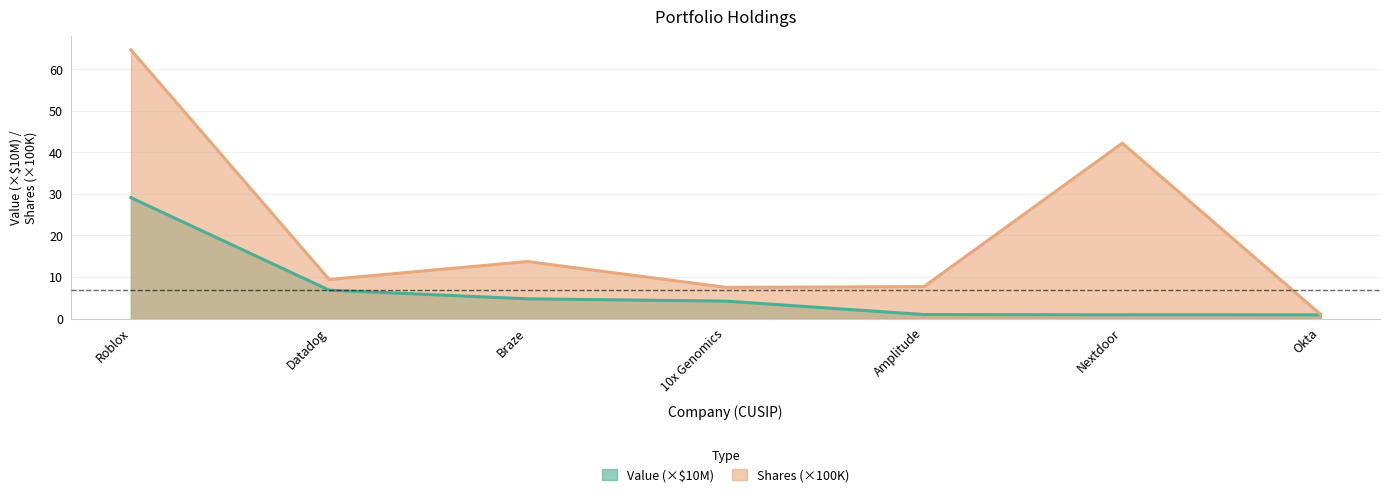

How many interior local valleys does the Shares or principal amount series have?

2